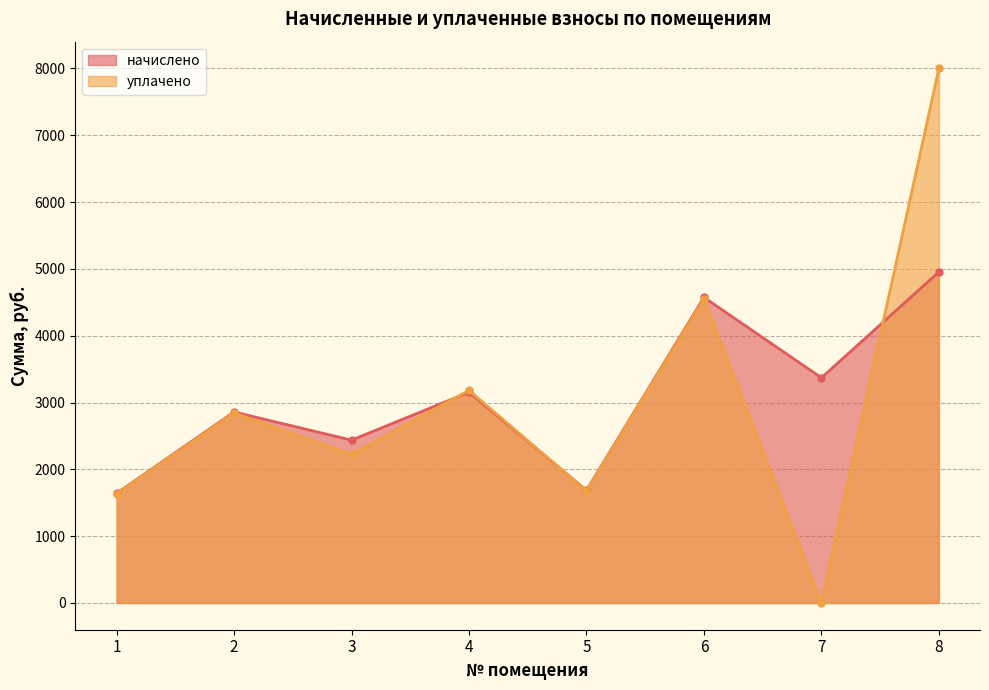

Does the chart have visible grid lines?

Yes